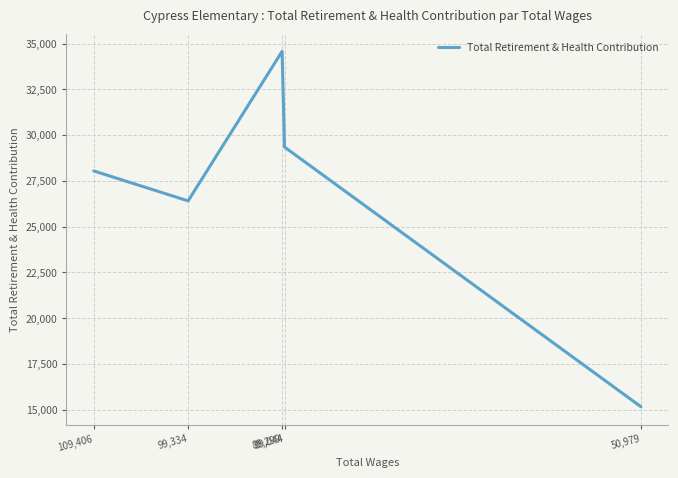

What is the sum of the values at 109,406 and 89,299?

62616